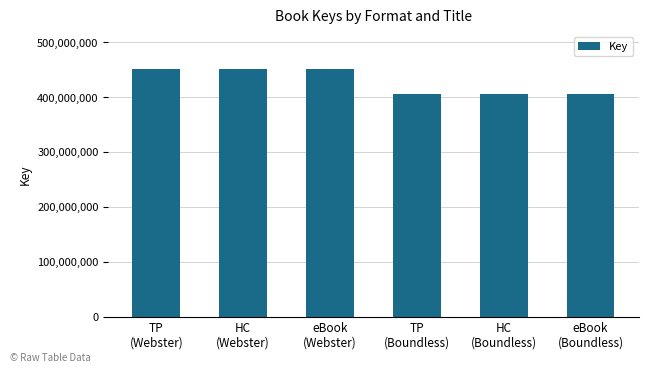

True or false: the data shows 602810934 at HC
(Boundless).

False